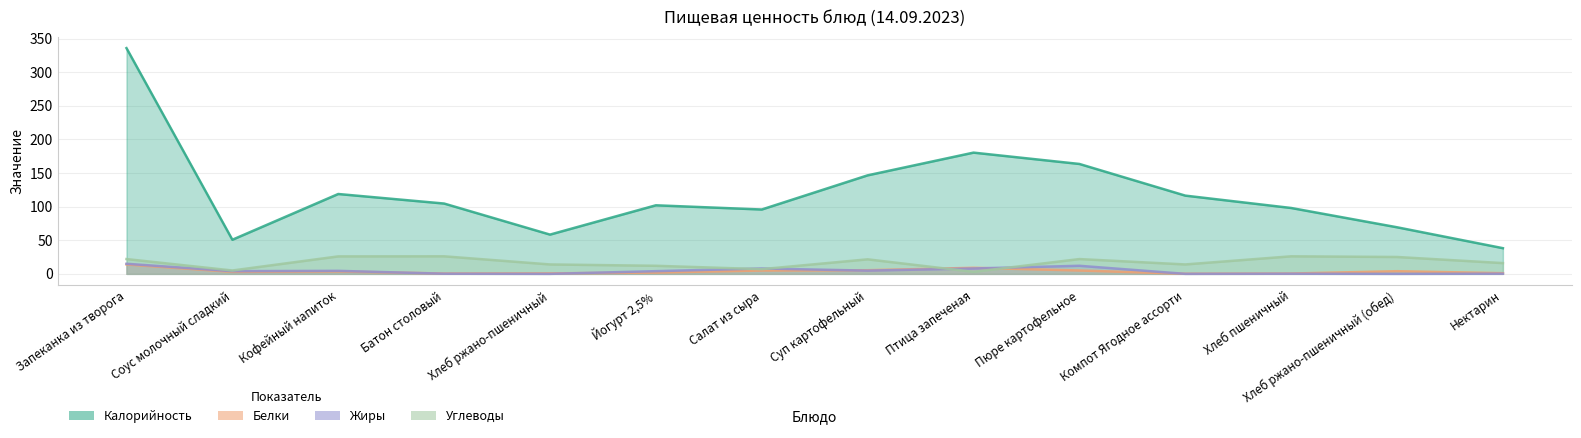

True or false: Калорийность and Углеводы intersect in this chart.

False